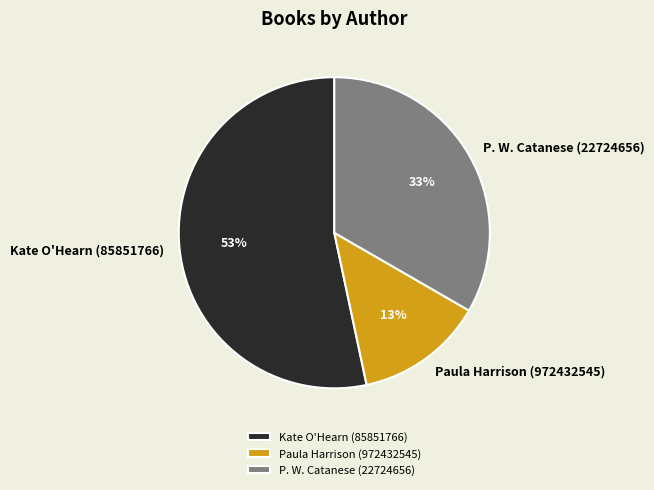

The Kate O'Hearn (85851766) slice represents 44% of the pie. True or false?

False